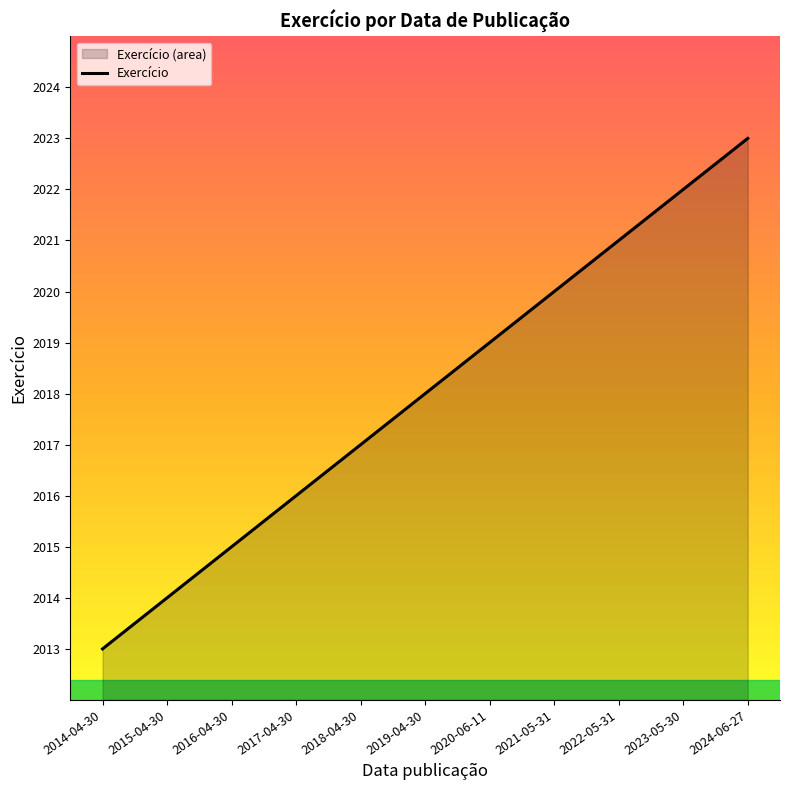

What position from the right is 2024-06-27?

1